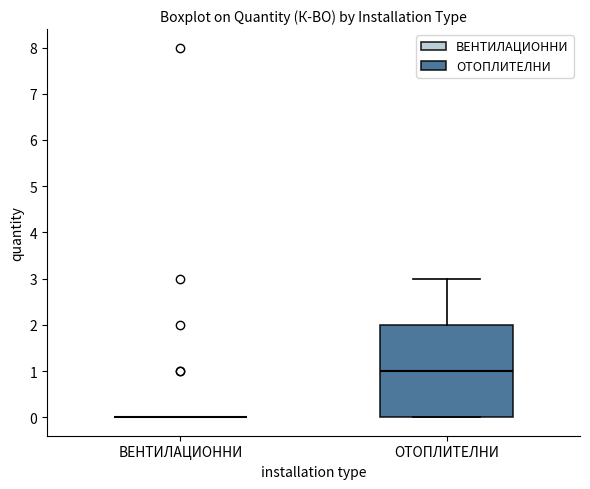

Reading left to right, transcribe this box plot: for each box, give where its median line is, the range the box spans, and where its two whiskers end, as read against the y-axis. The values are not printed on the chart, so give them approximately, as read against the axis.

ВЕНТИЛАЦИОННИ: box collapsed to a line at 0, whiskers 0 to 0
ОТОПЛИТЕЛНИ: median 1, box 0 to 2, whiskers 0 to 3